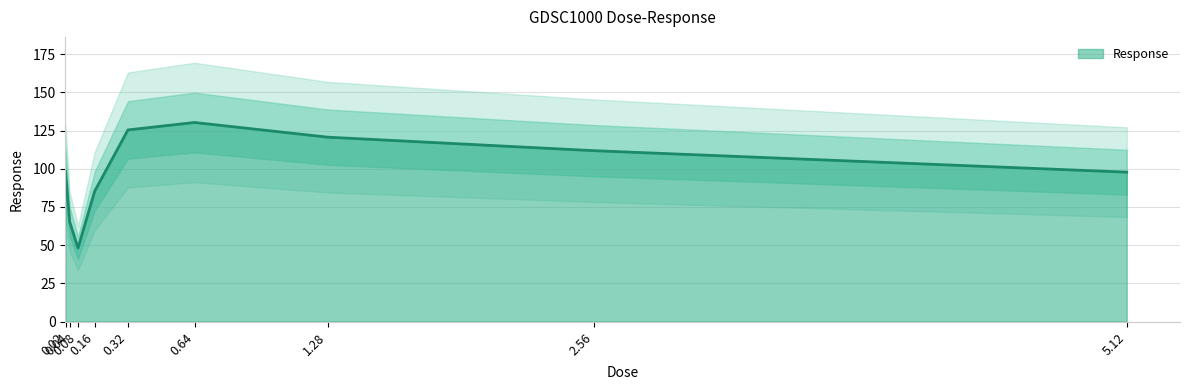

Which has a higher value, 5.12 or 1.28?

1.28